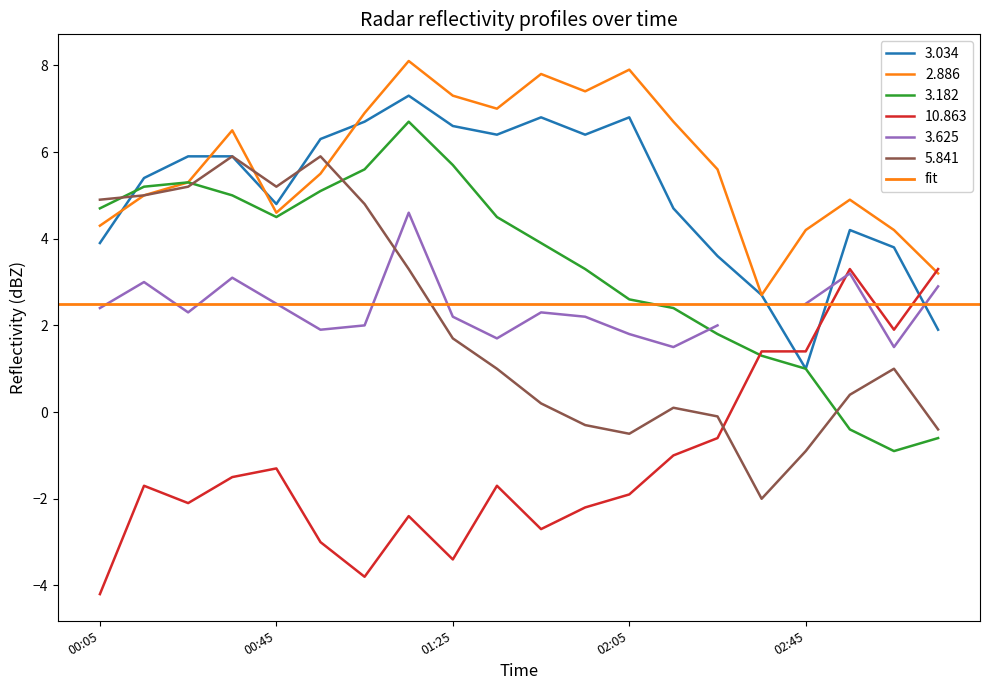

The value of 3.182 at 2012/07/03 03:15 is -0.4. True or false?

False